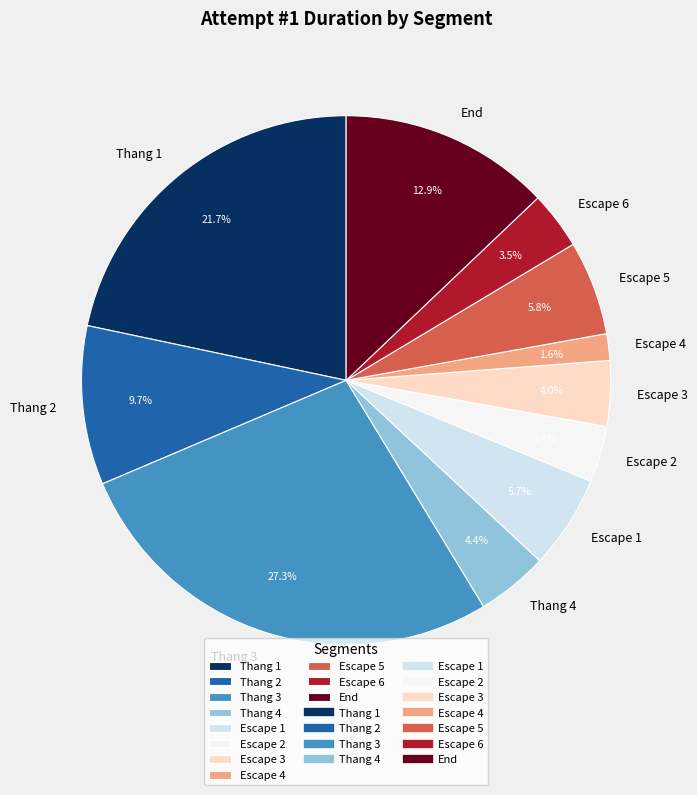

To the nearest percent, what percentage of the pie is Escape 4?

2%